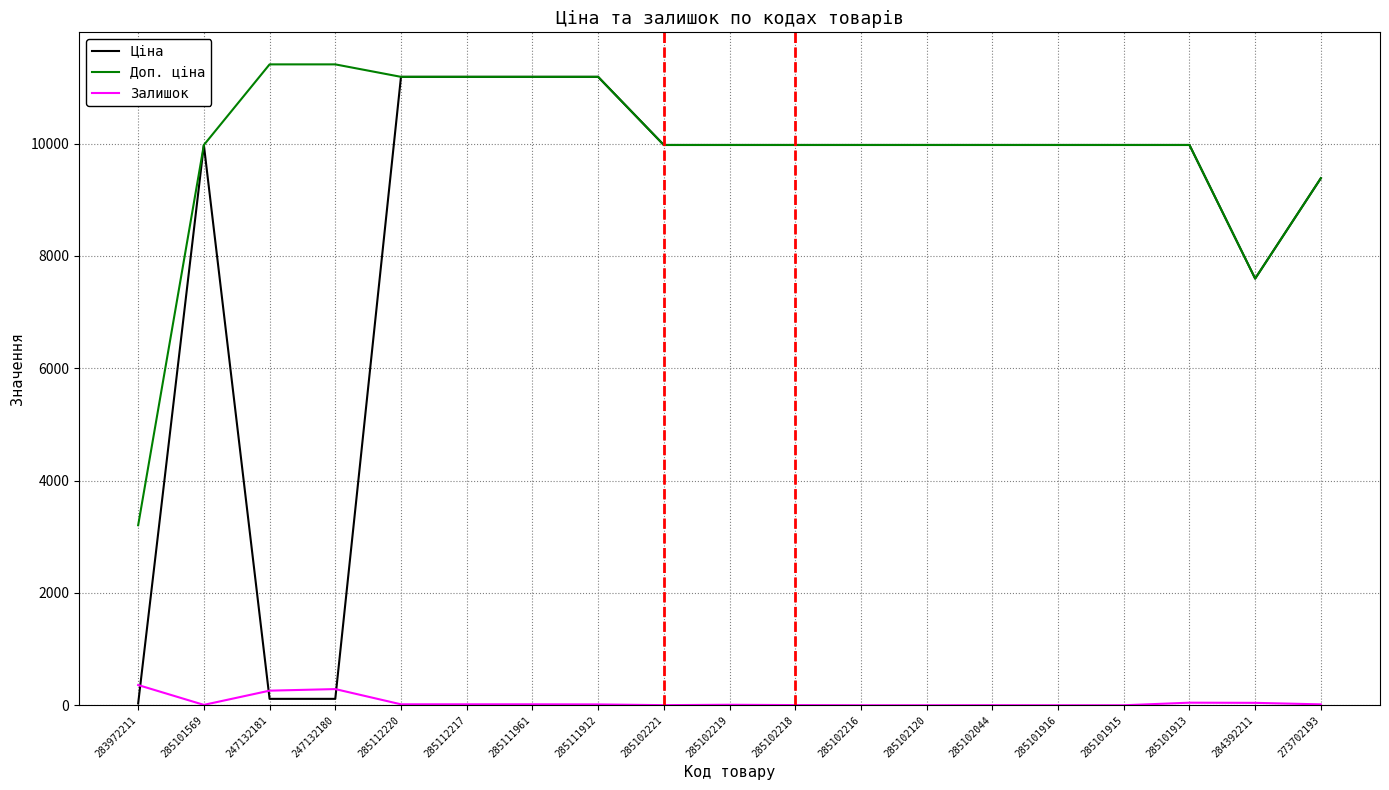

What is the highest value of the Доп. ціна series?

11410.0